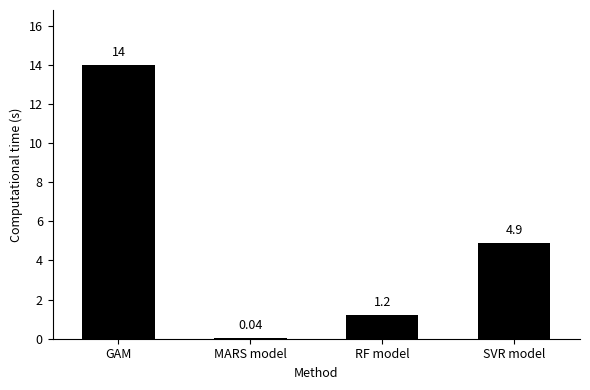

At which label is the value closest to 7?

SVR model